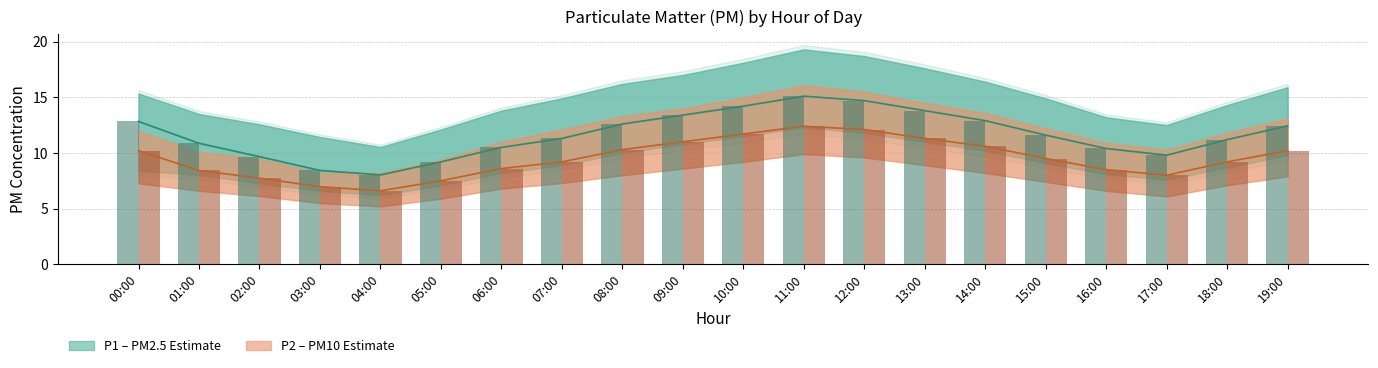

List the labels in order of P1 value, largest first.

11:00, 12:00, 10:00, 13:00, 09:00, 14:00, 00:00, 08:00, 19:00, 15:00, 07:00, 18:00, 01:00, 06:00, 16:00, 17:00, 02:00, 05:00, 03:00, 04:00